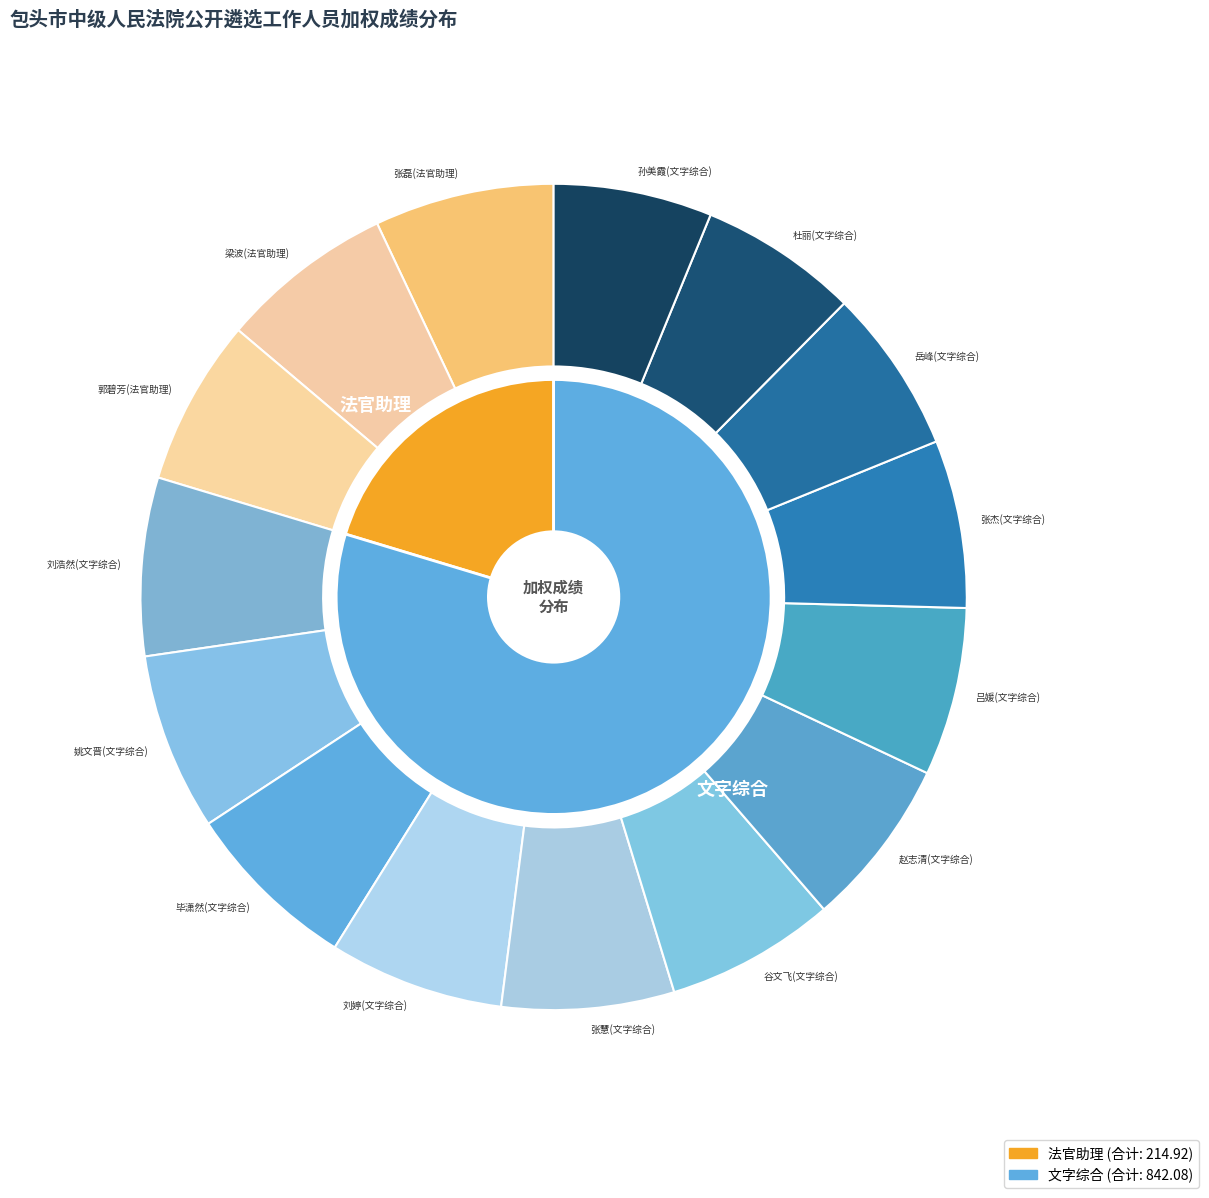

What is the total percentage of 岳峰(文字综合) and 赵志清(文字综合)?

13.1%